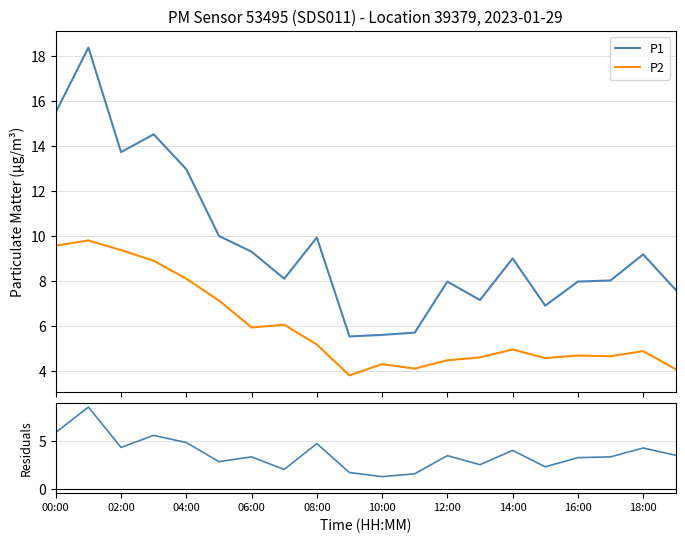

What is the minimum value for P1?

5.5